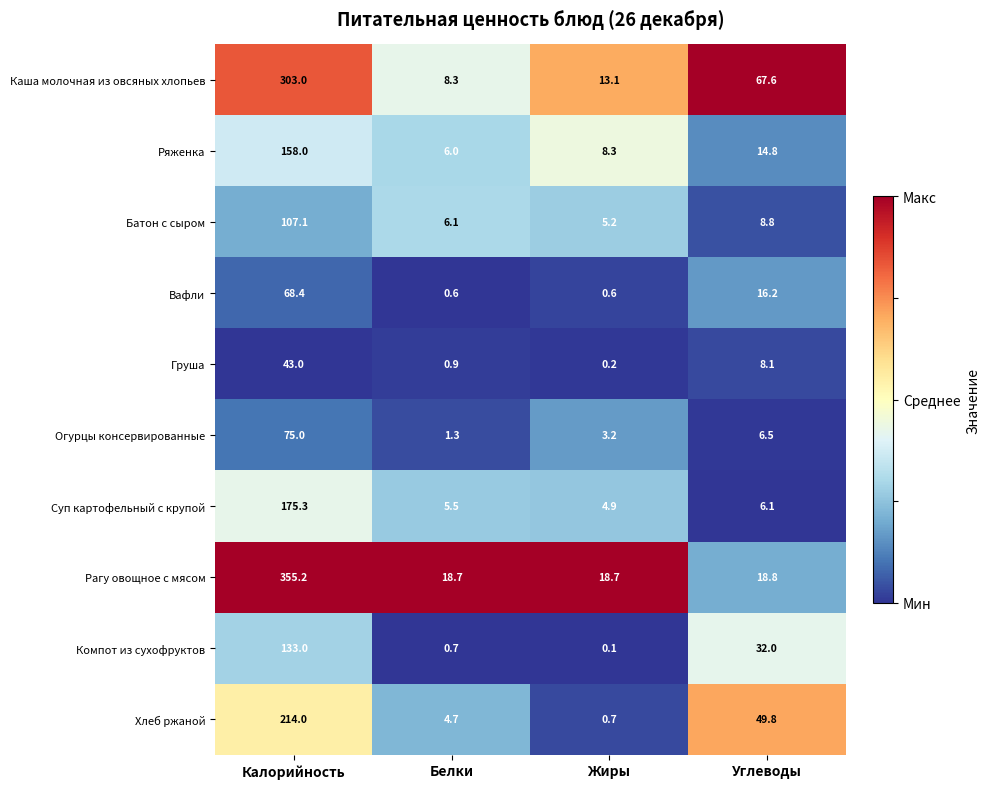

Where is Груша nearest to the value 21?

Углеводы